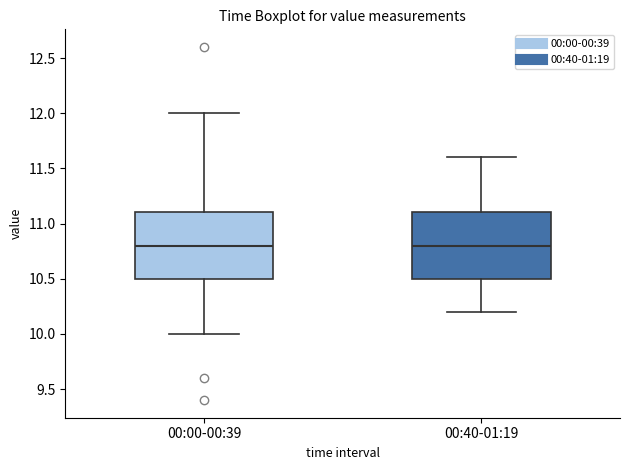

Reading left to right, read every box against the y-axis: the position of its median line, the range the box covers, and the ends of its whiskers. The values are not printed on the chart, so give them approximately, as read against the axis.

00:00-00:39: median 10.8, box 10.5 to 11.1, whiskers 10.0 to 12.0
00:40-01:19: median 10.8, box 10.5 to 11.1, whiskers 10.2 to 11.6